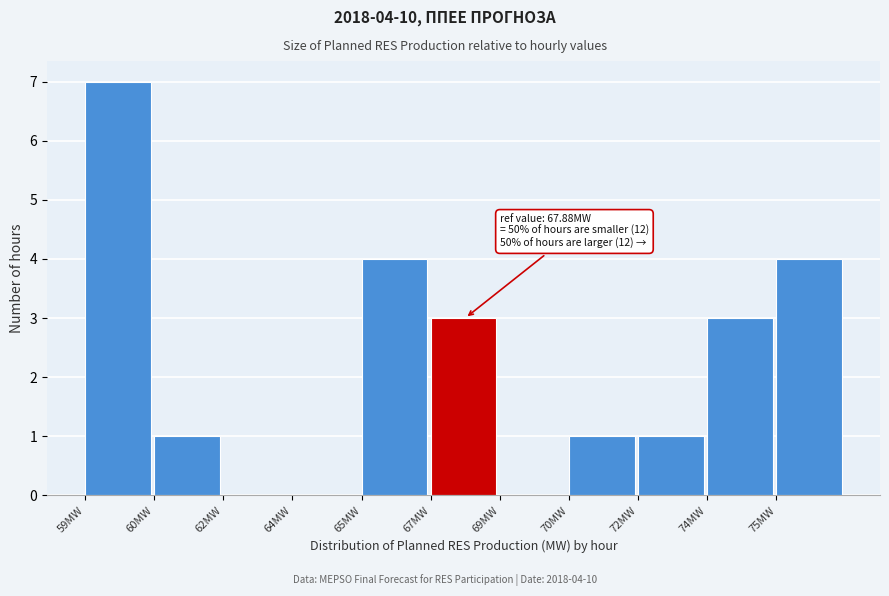

Reading left to right, what are all the values shown in this chart?

59MW=7	60MW=1	62MW=0	64MW=0	65MW=4	67MW=3	69MW=0	70MW=1	72MW=1	74MW=3	75MW=4